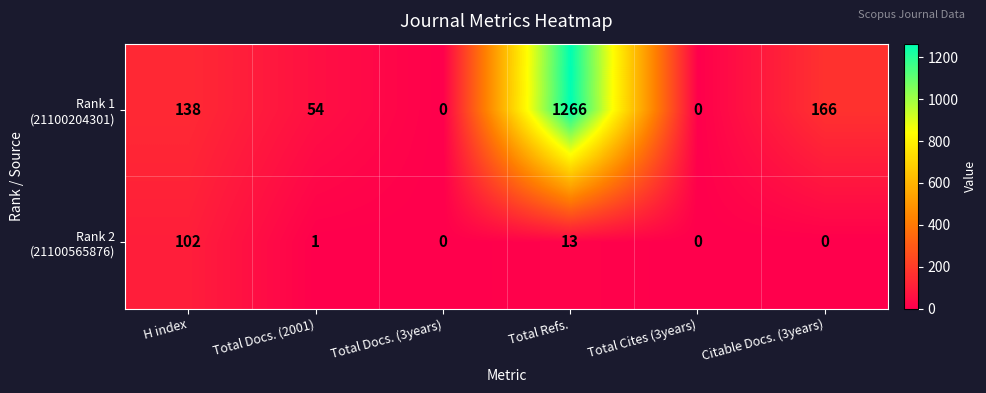

At which category is the sum across all series the highest?

Total Refs.